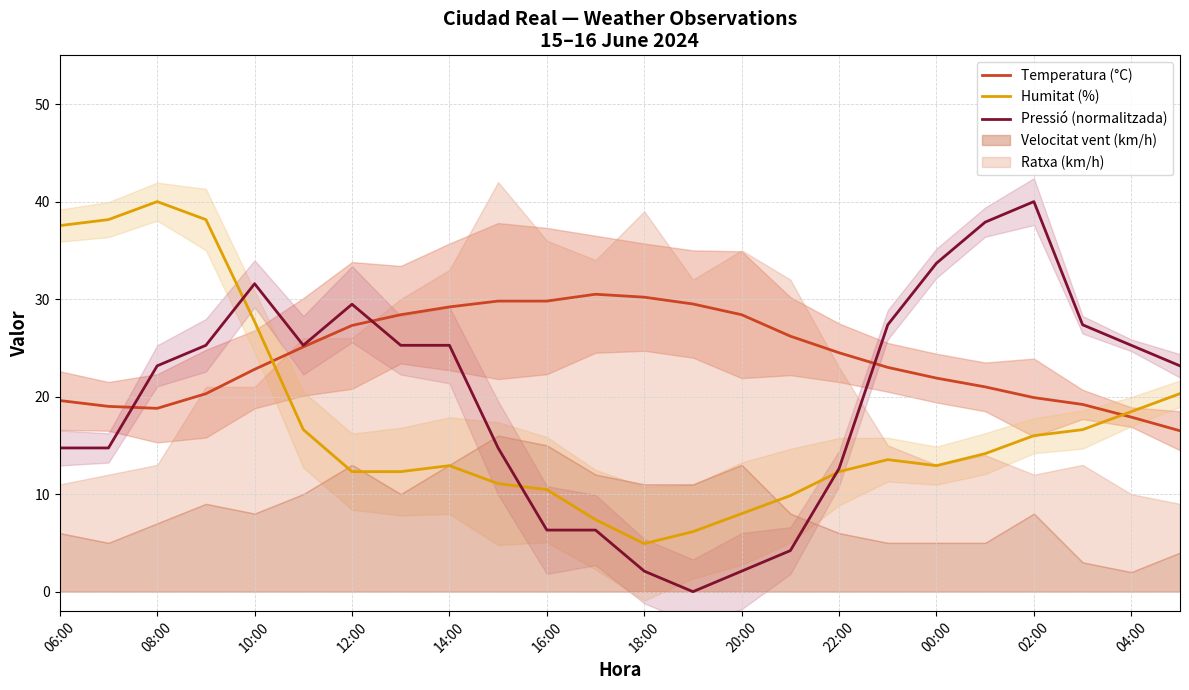

The value of Pressió (normalitzada) at 00:00 is 33.7. True or false?

True